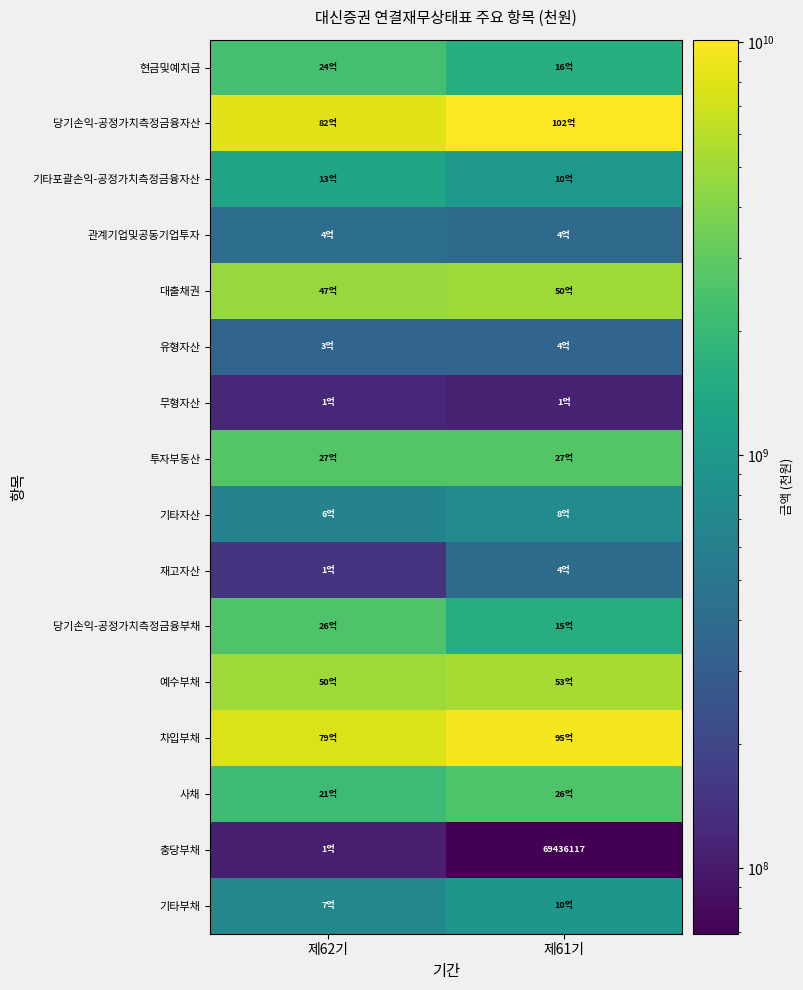

The 기타부채 series shows 1198553506 at 제62기. True or false?

False